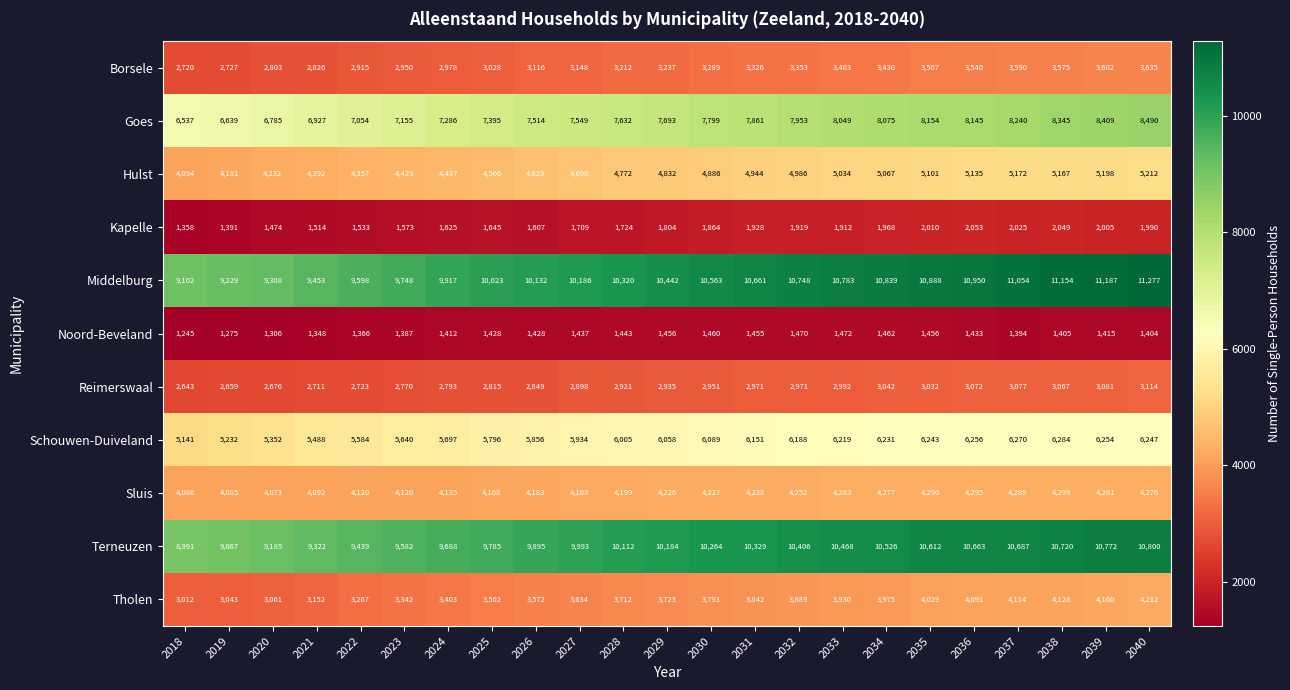

What is the difference between the Reimerswaal values at 2035 and 2028?

111